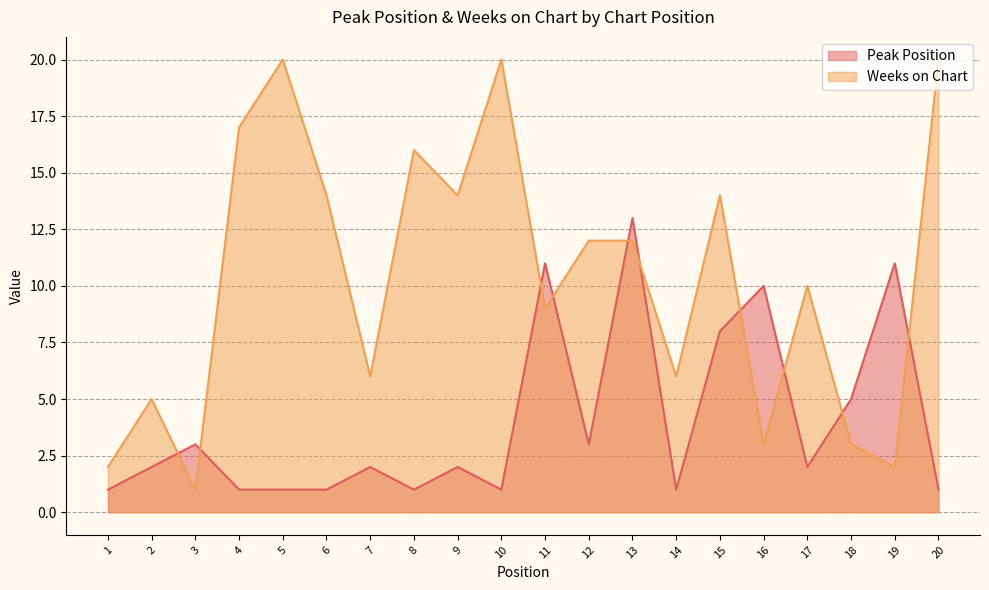

True or false: Peak Position has more than 0 interior local peaks.

True